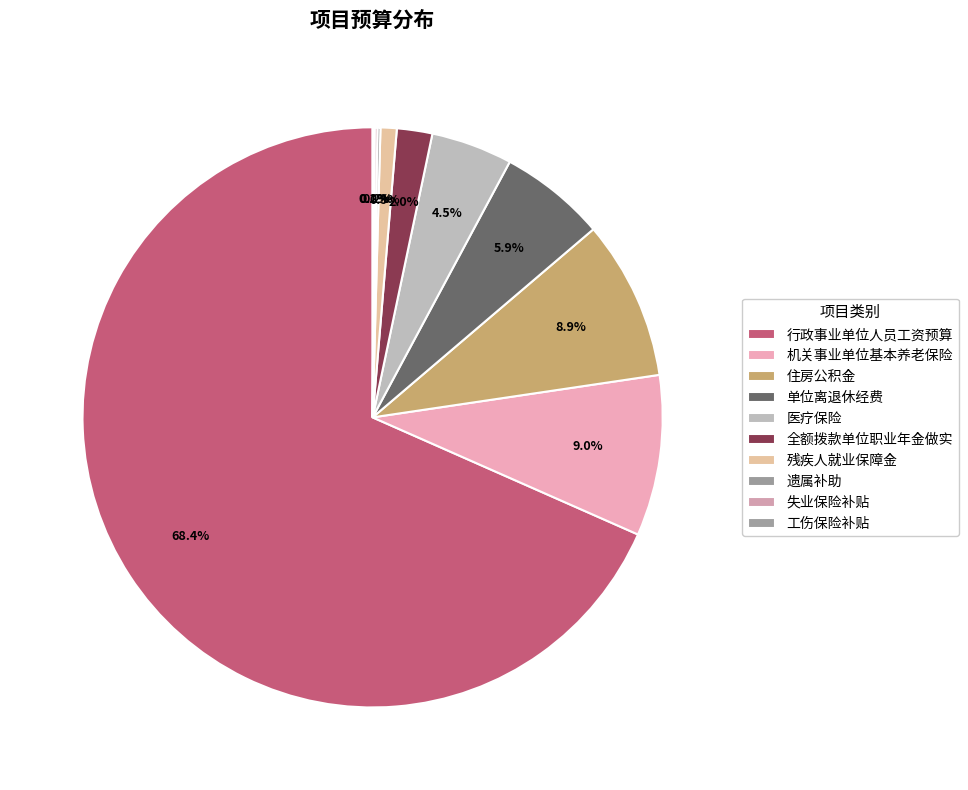

Count the number of slices in the pie.

10